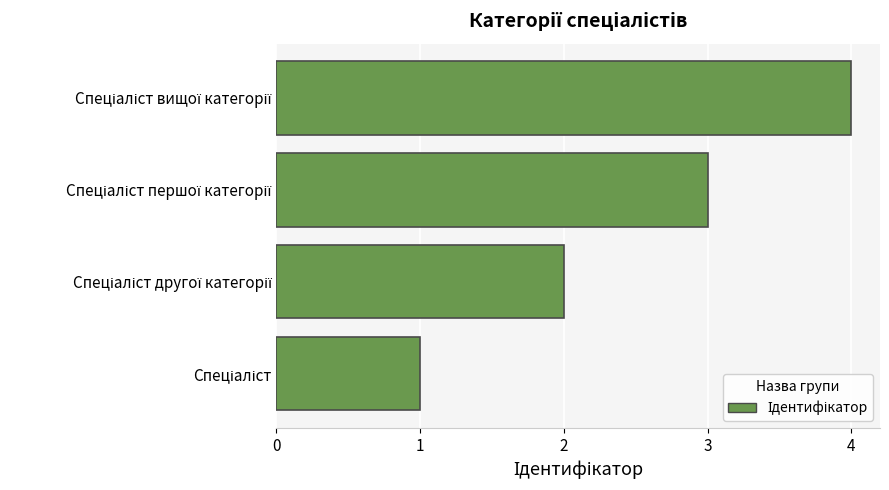

What is the greatest value displayed?

4